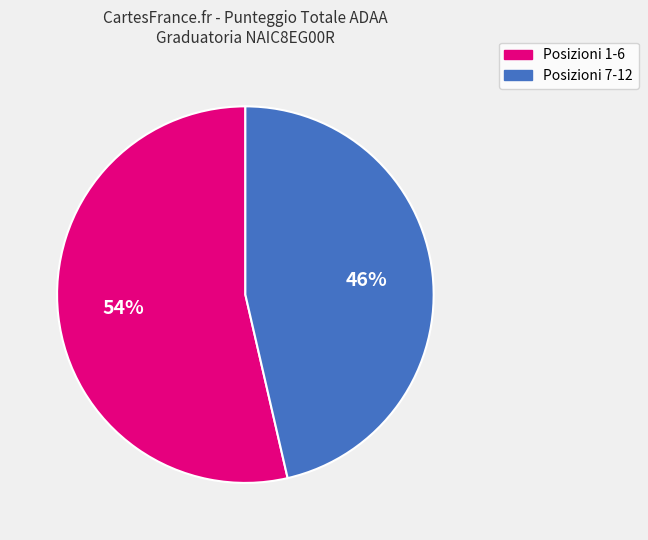

To the nearest percent, what is the average slice percentage?

50%